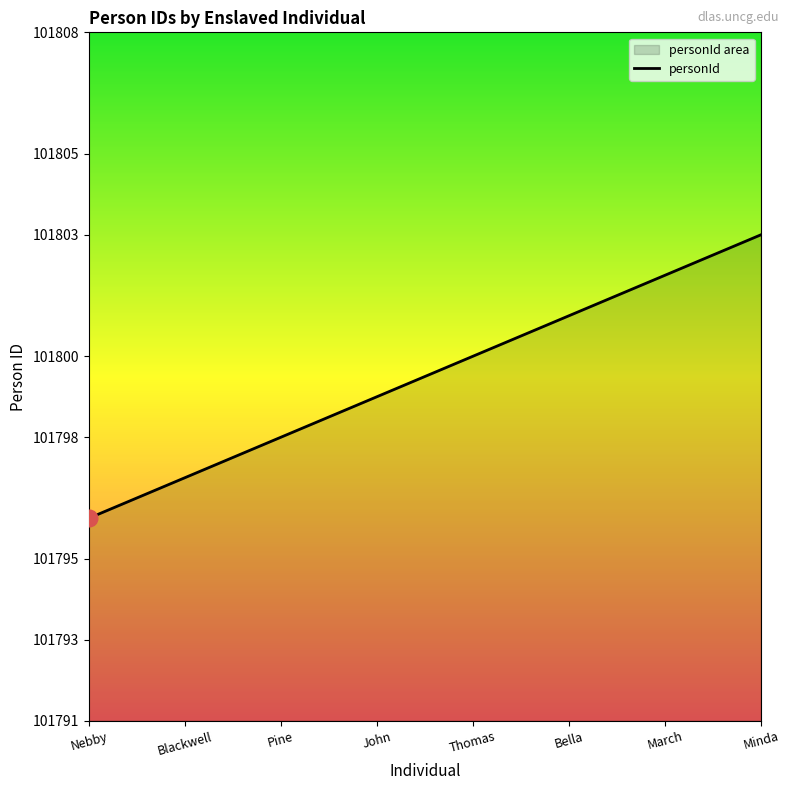

What is the approximate value at Nebby?

101796